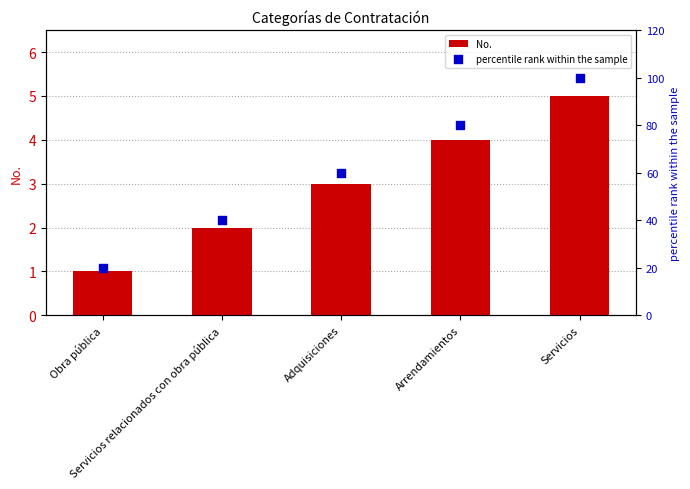

Which series contains the lowest Y value?

No.